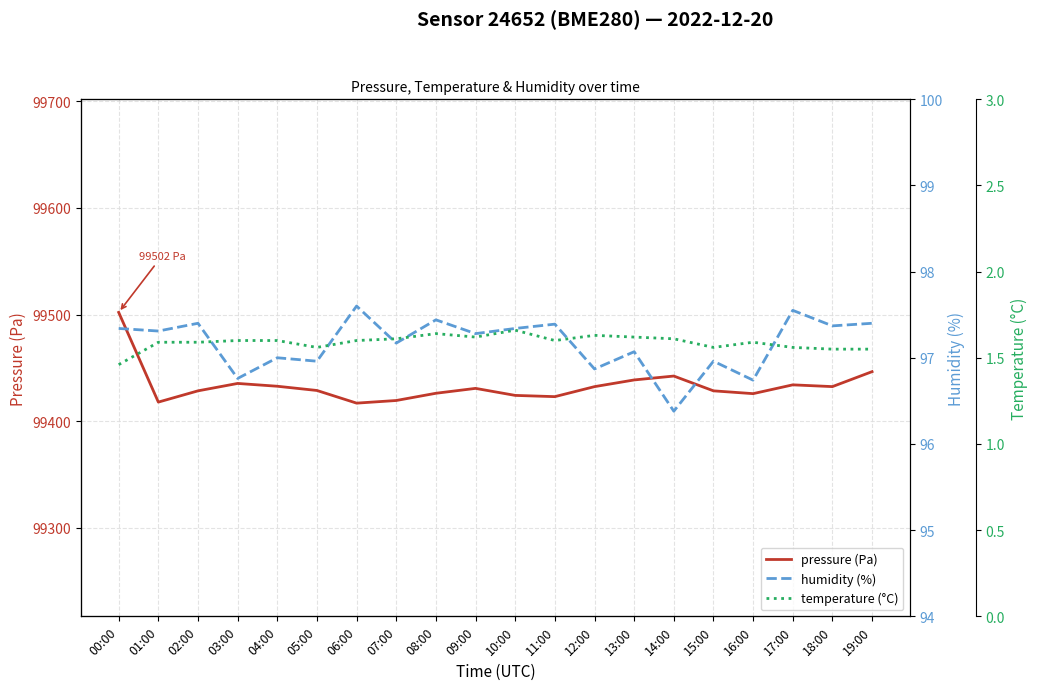

What is the sum of the pressure (Pa) values at 19:00 and 08:00?

198872.7